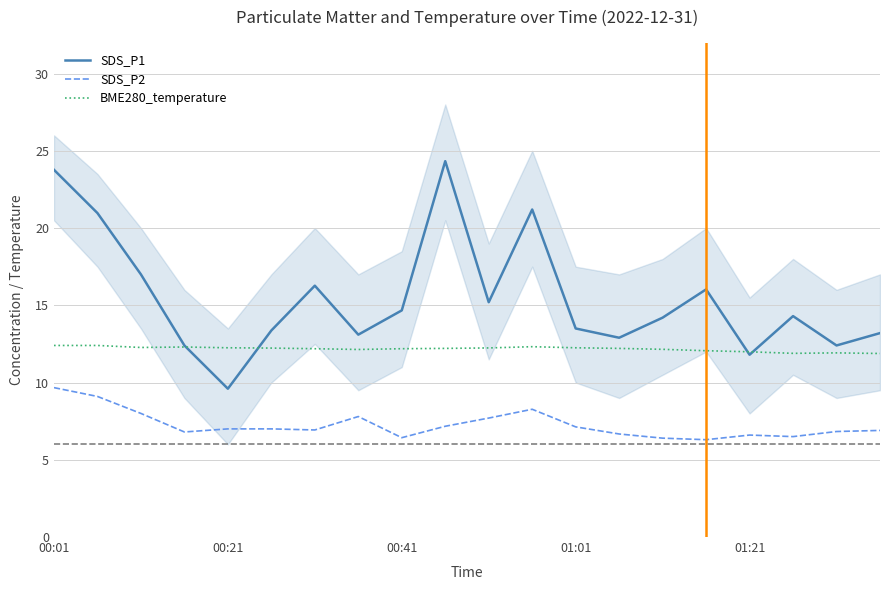

Rank the series by their average value, from highest to lowest.

SDS_P1, BME280_temperature, SDS_P2